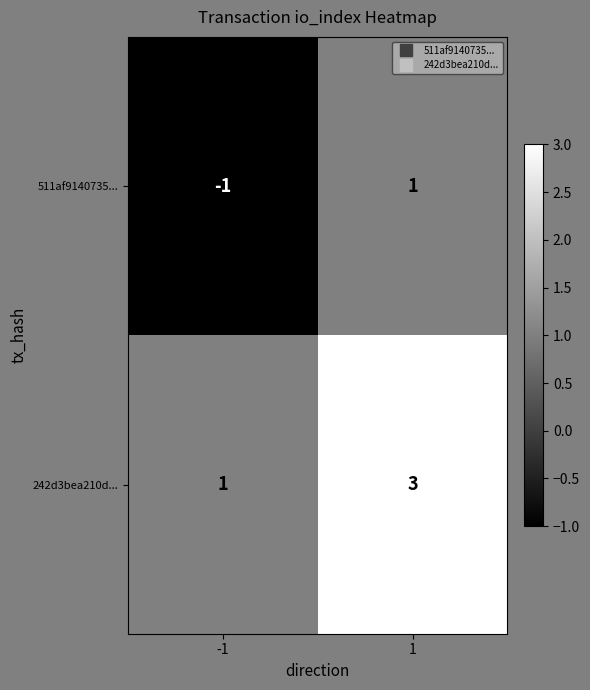

Reading left to right, list all the values displayed in this chart.

511af9140735...: -1=-1	1=1
242d3bea210d...: -1=1	1=3